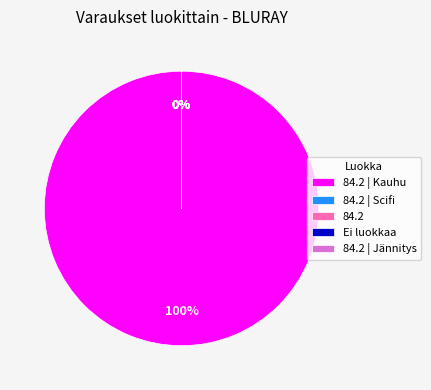

To the nearest percent, what is the difference between the largest and smallest slice percentages?

100%